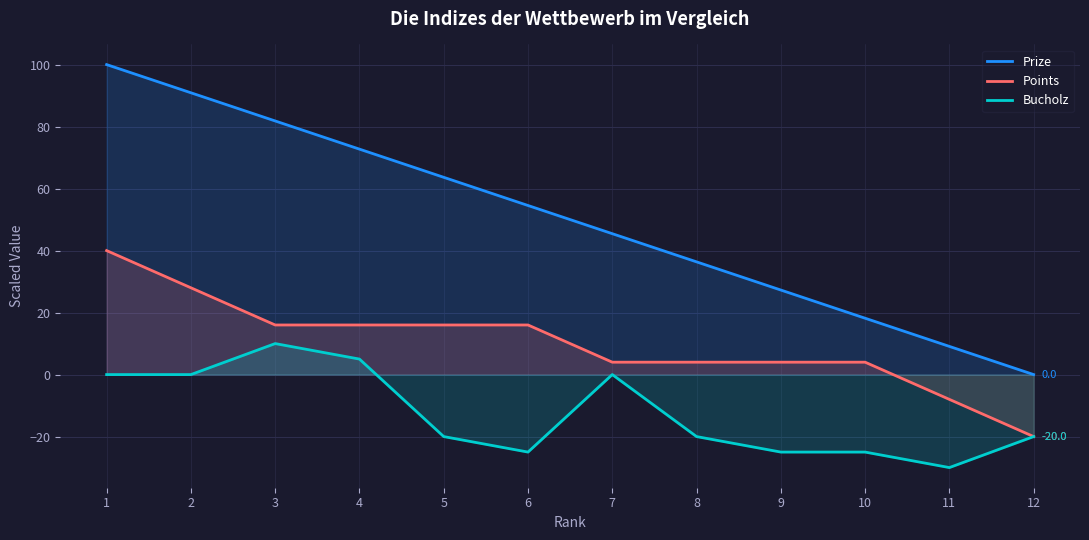

Rank the series by their maximum value, from highest to lowest.

Prize, Points, Bucholz